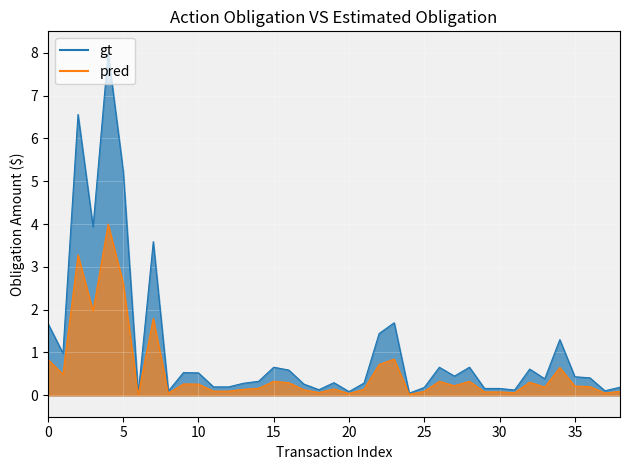

At 15, list the series in order from largest to smallest.

gt, pred